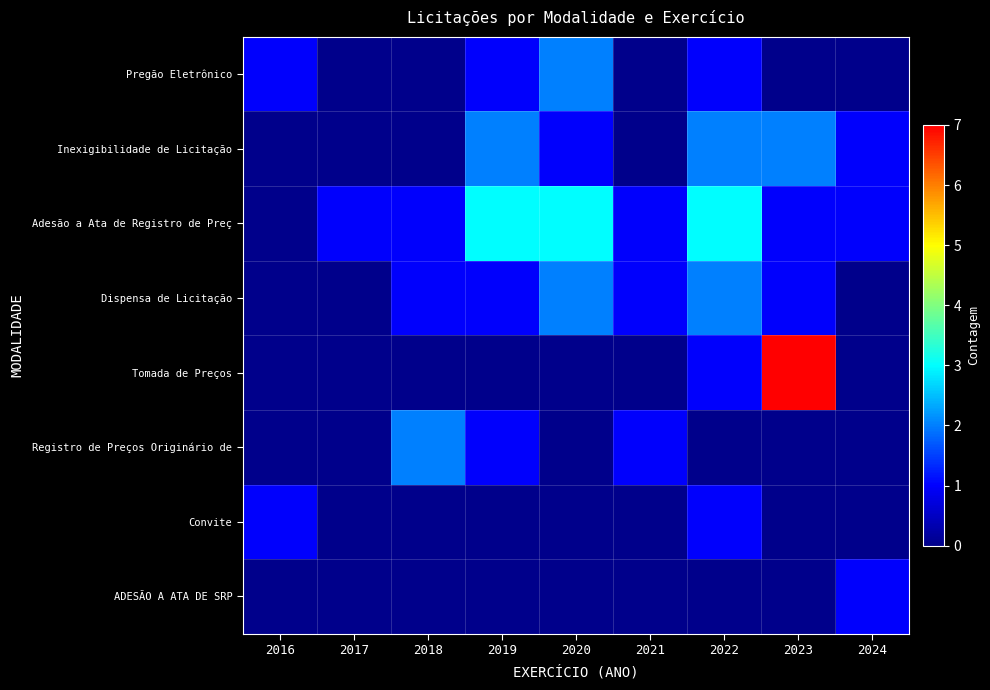

At how many categories does at least one series exceed 1?

5